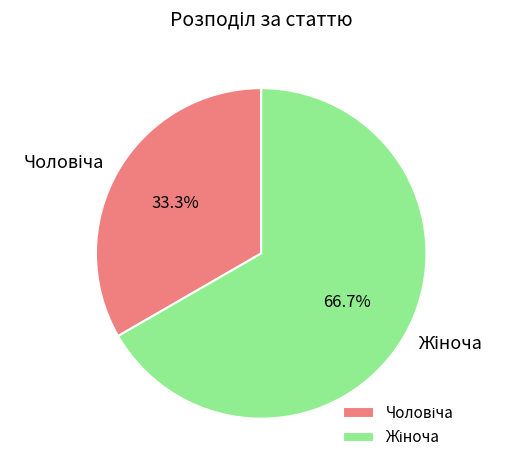

Is there any slice that represents more than half of the pie?

Yes